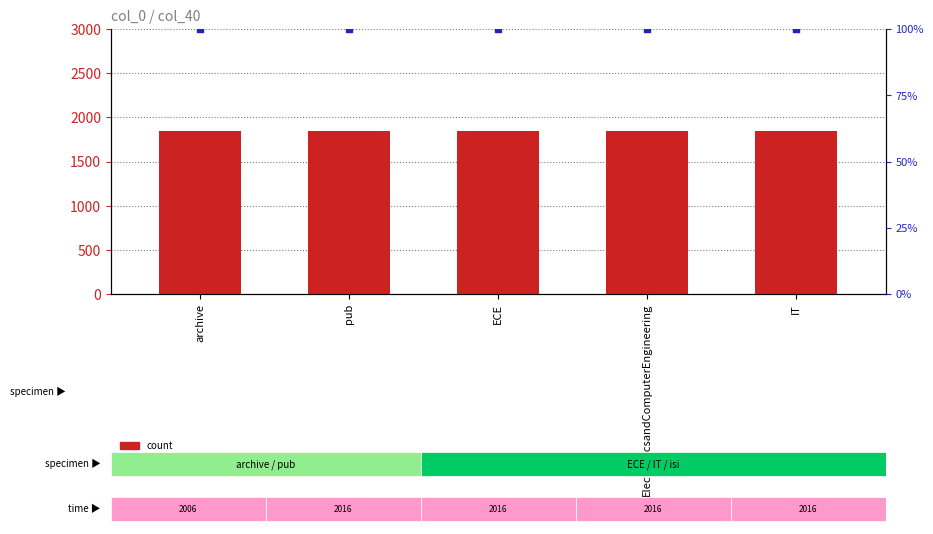

Which series reaches the minimum Y coordinate?

percentile rank within the sample